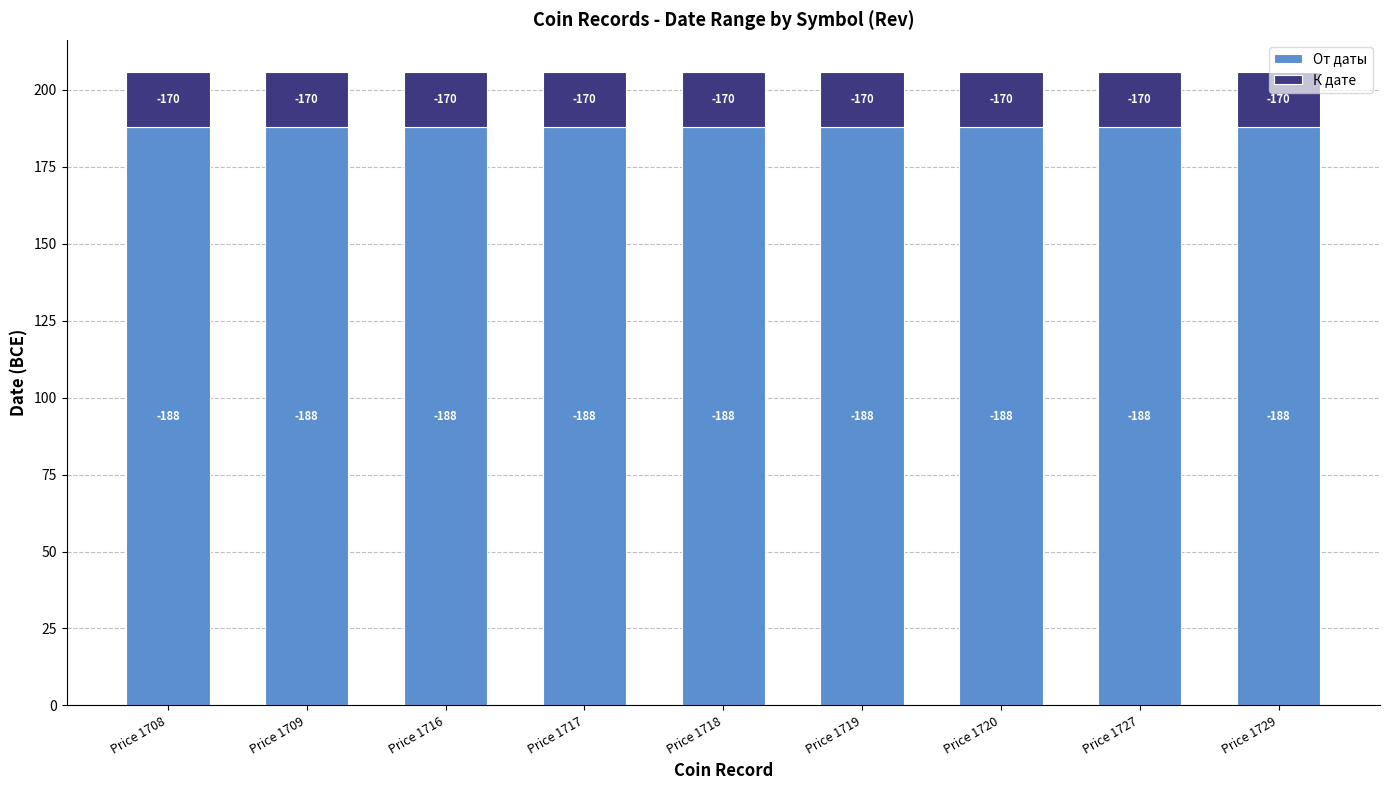

What are all the series names shown in the legend?

От даты, К дате